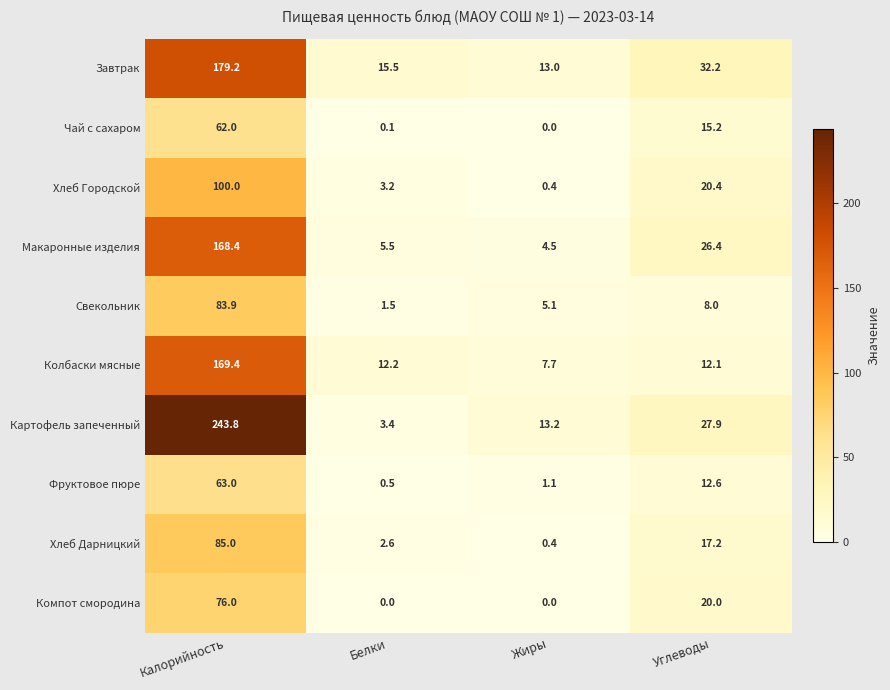

Rank the categories by Свекольник value from highest to lowest.

Калорийность, Углеводы, Жиры, Белки